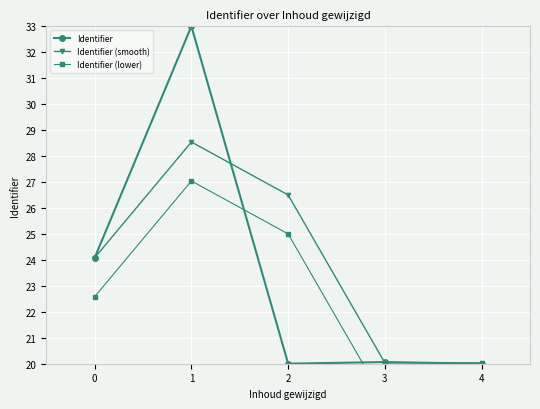

What is the value of the Identifier point at the 2nd from the left?

33.0